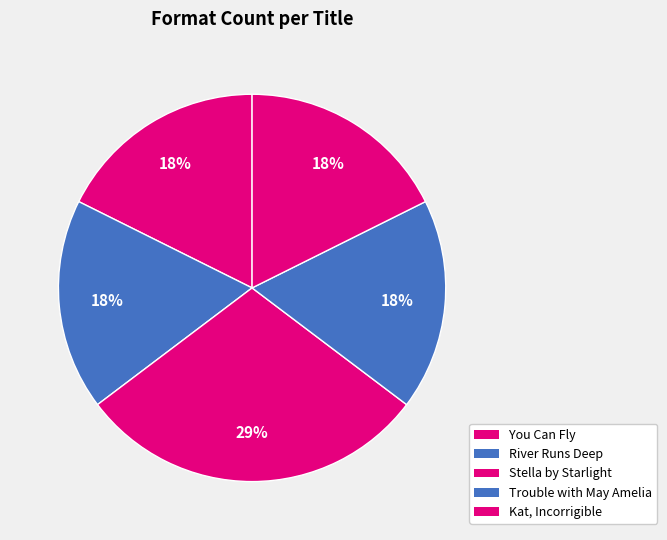

True or false: Kat, Incorrigible accounts for 18% of the total.

True